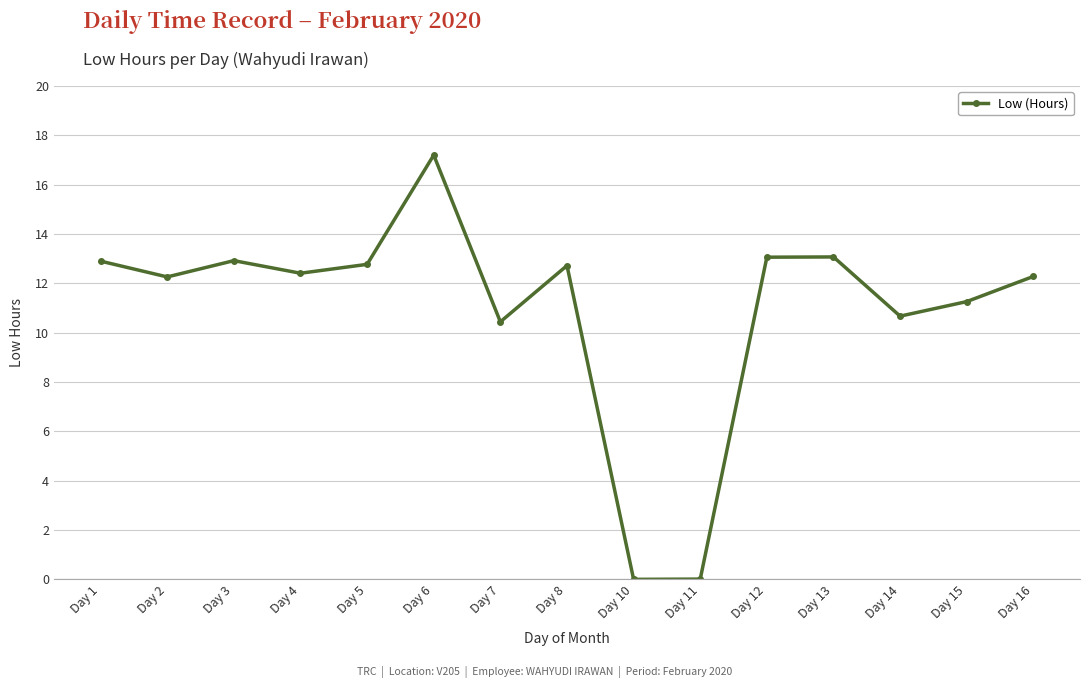

Where is the first local maximum?

Day 3